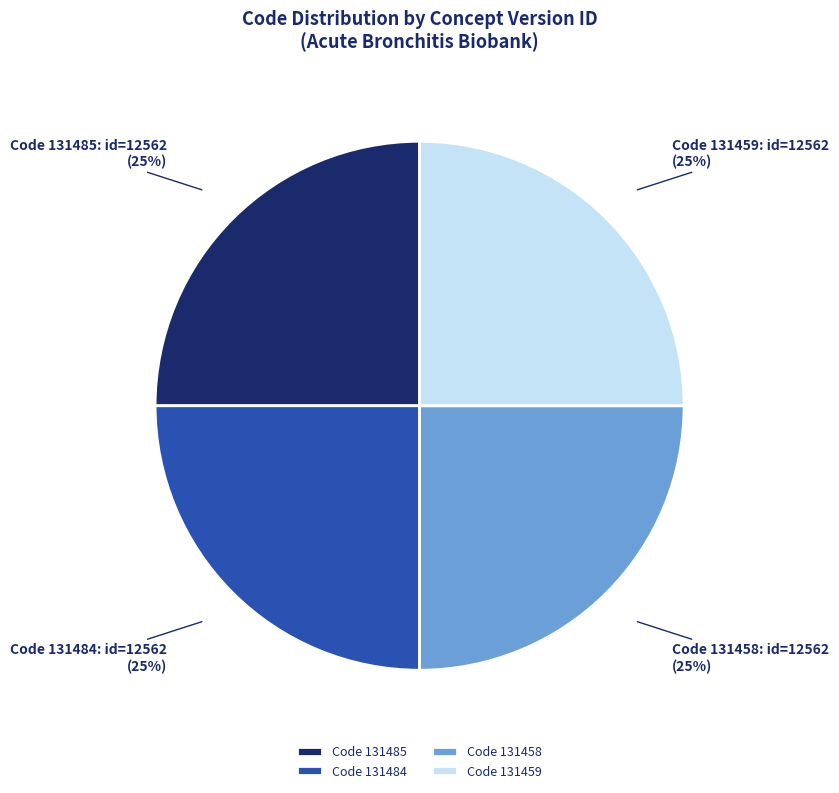

The Code 131458 slice represents 25% of the pie. True or false?

True